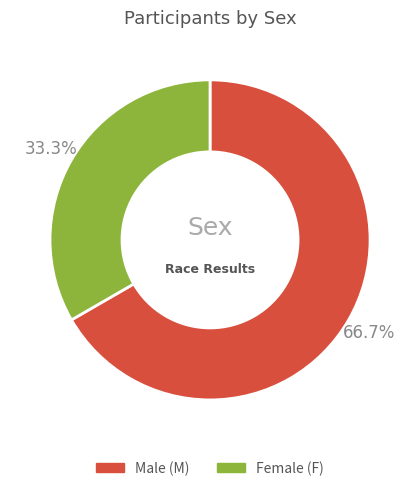

Is there a majority slice in this chart?

Yes